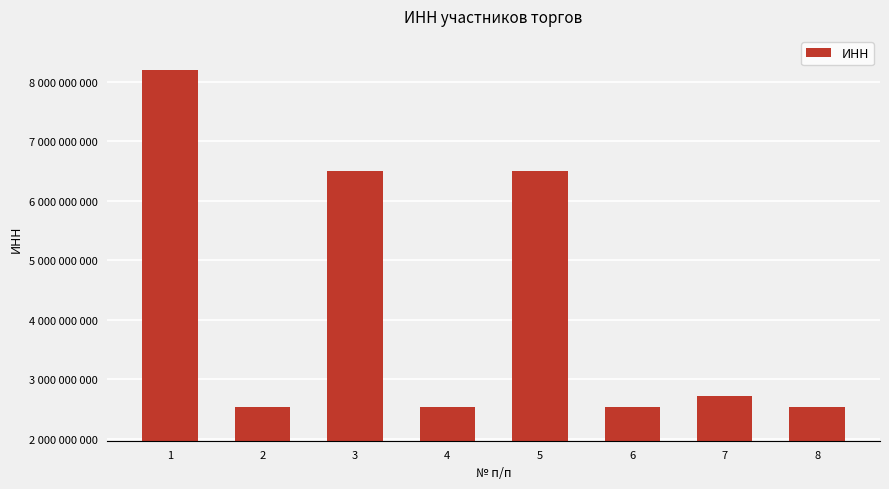

Does the chart contain any negative values?

No